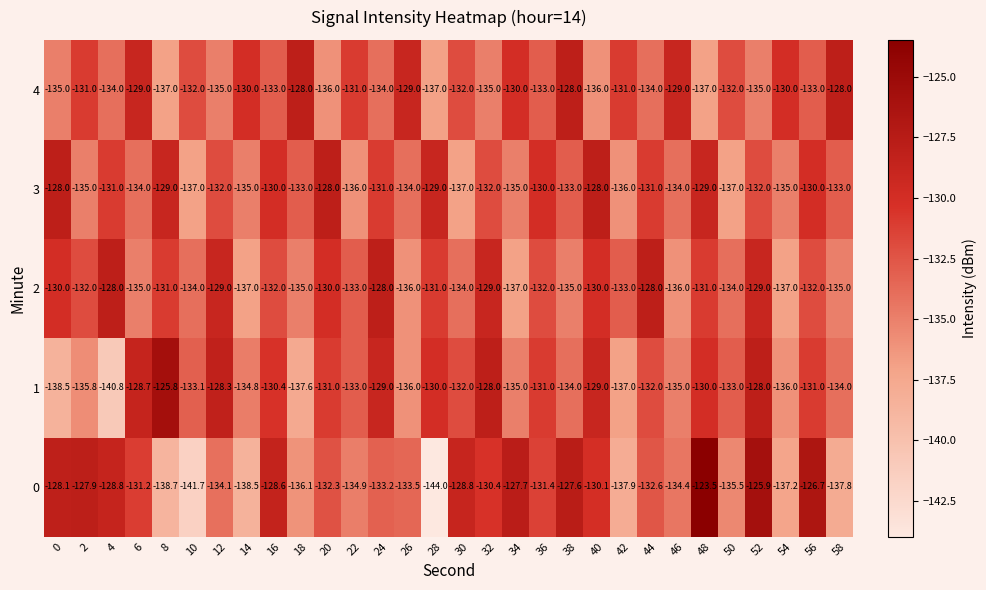

Count the 2 values in the range -135 to -130.

19